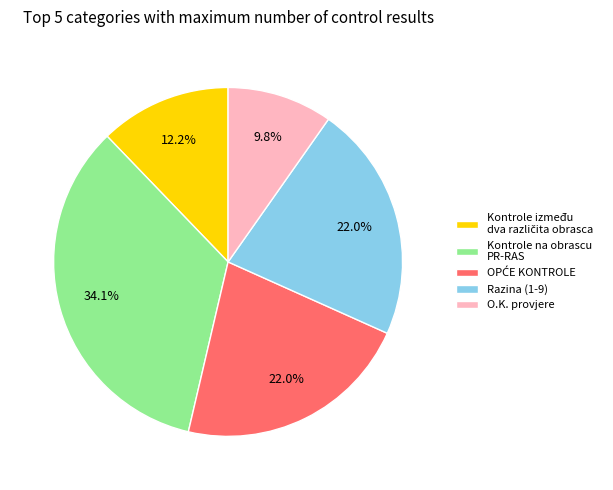

Which slice is the smallest?

O.K. provjere